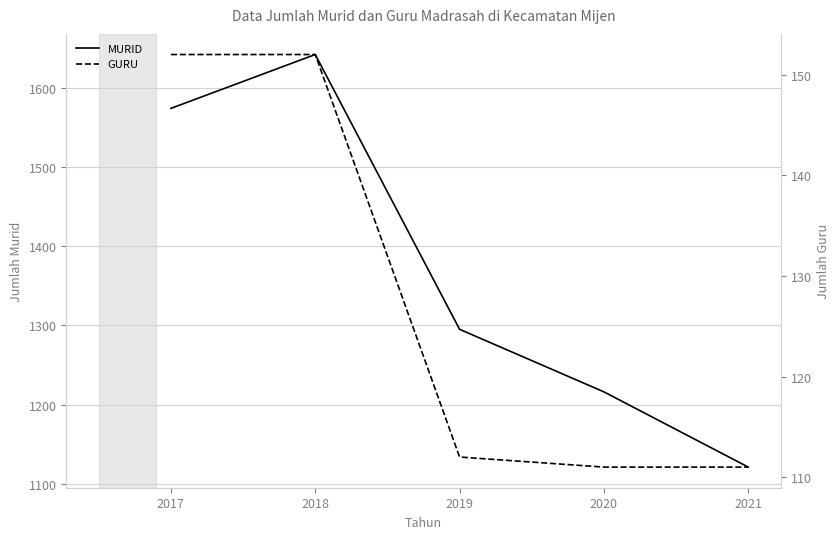

Reading left to right, list all the values displayed in this chart.

MURID: 1574	1642	1295	1216	1121
GURU: 152	152	112	111	111